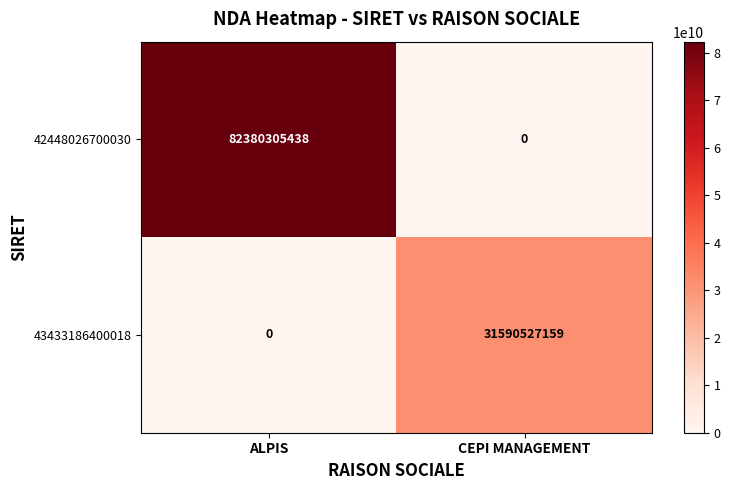

What value does the 42448026700030 series have at ALPIS, to the nearest 100?

82380305400